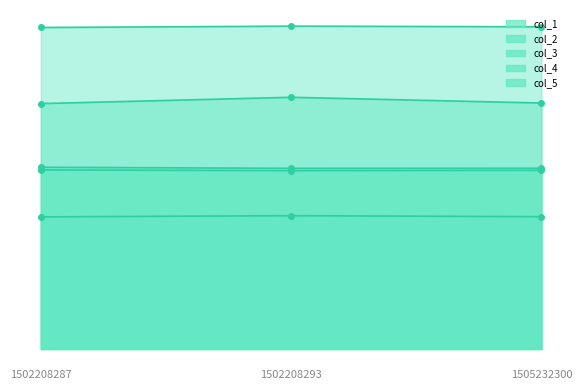

Reading right to left, list all the values displayed in this chart.

col_1: 11.8	11.8	11.8
col_2: 4.8	4.9	4.8
col_3: 6.6	6.6	6.7
col_4: 6.5	6.5	6.6
col_5: 9.0	9.2	9.0